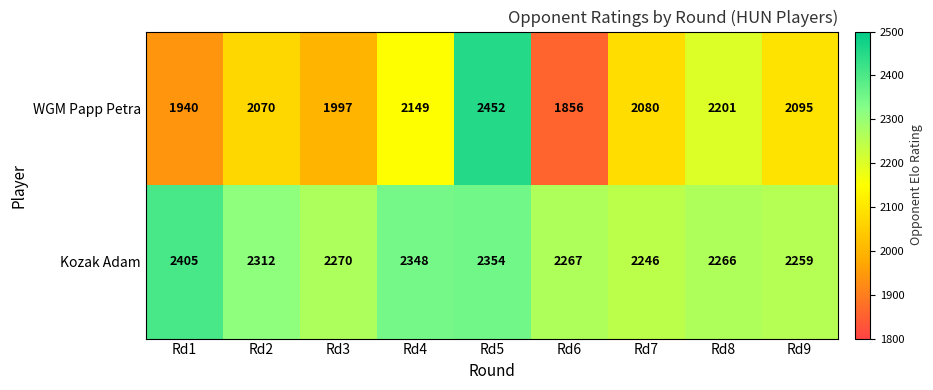

At Rd2, list the series in order from largest to smallest.

Kozak Adam, WGM Papp Petra